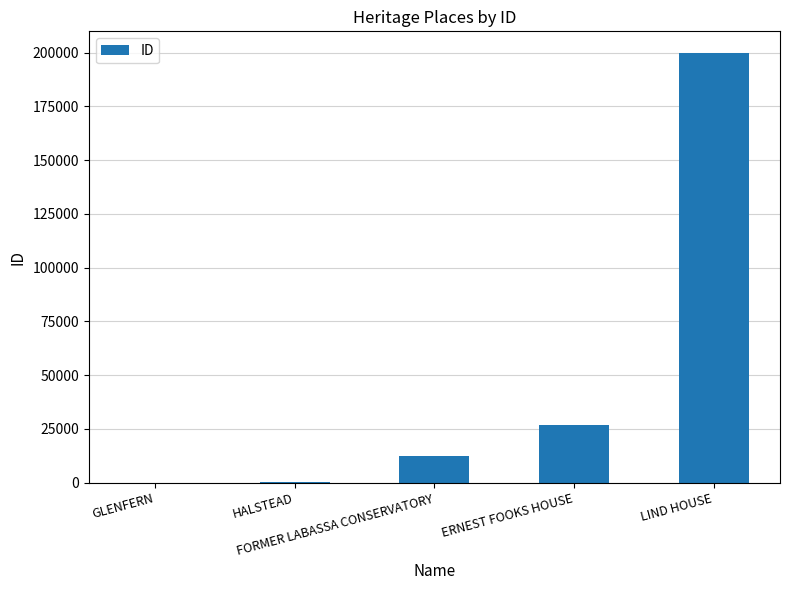

What is the sum of all values?

239587